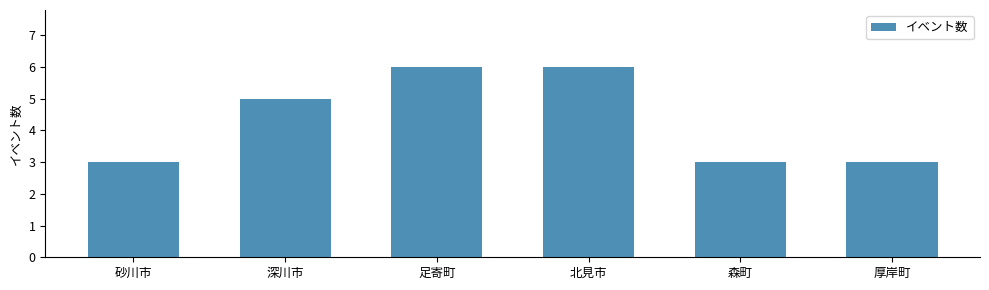

Reading right to left, list all the values displayed in this chart.

3	3	6	6	5	3